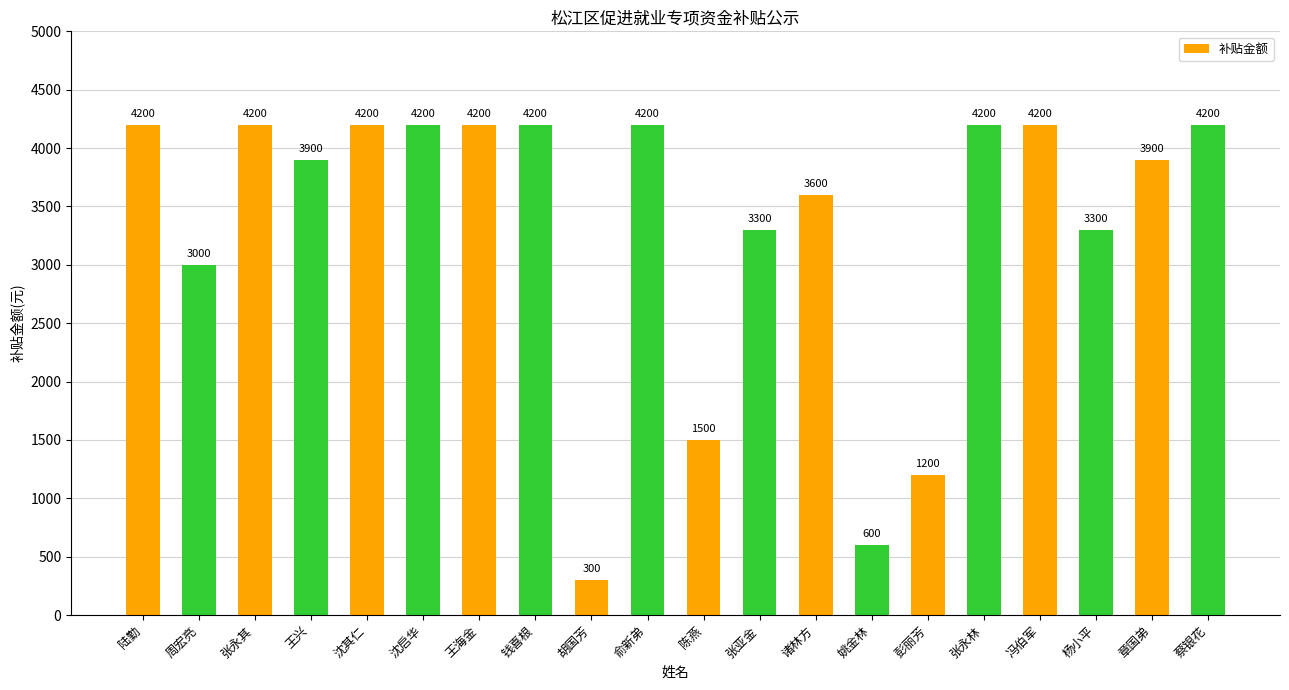

The value at 张亚金 is 3300. True or false?

True